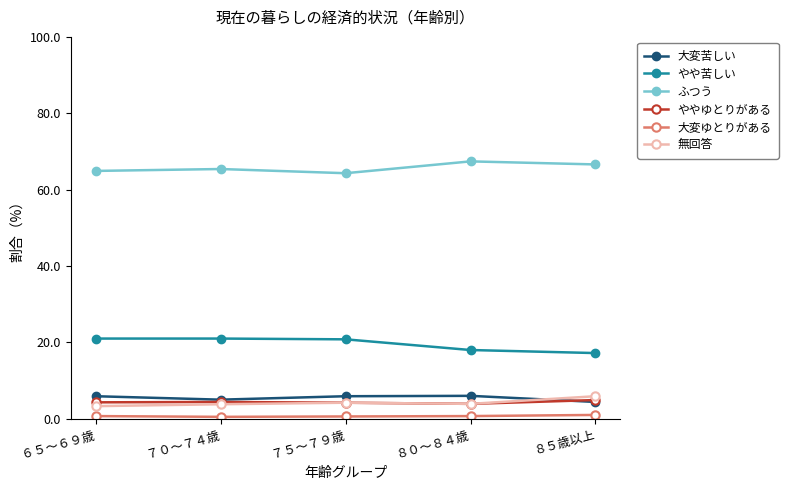

What is the sum of all 無回答 values?

21.1